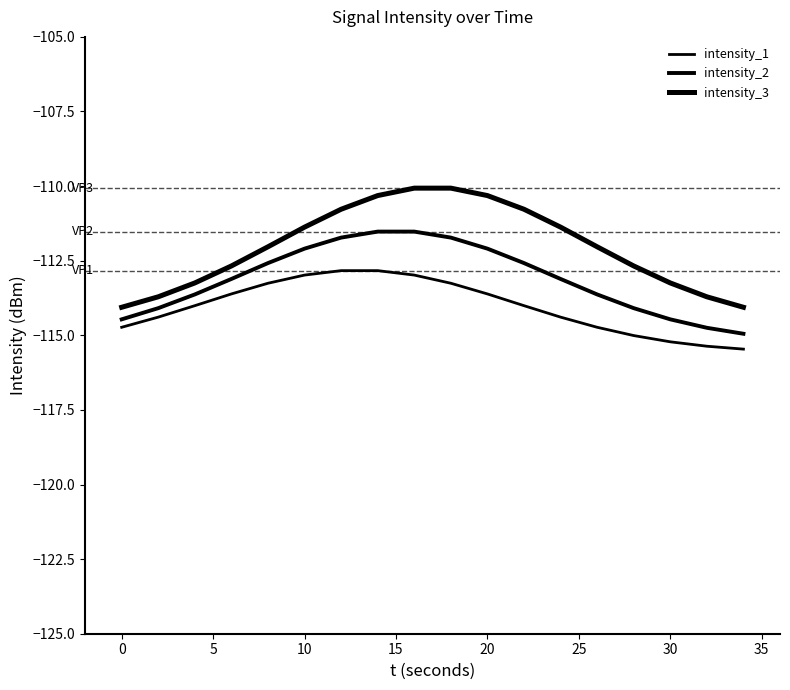

How many lines are shown in the chart?

3